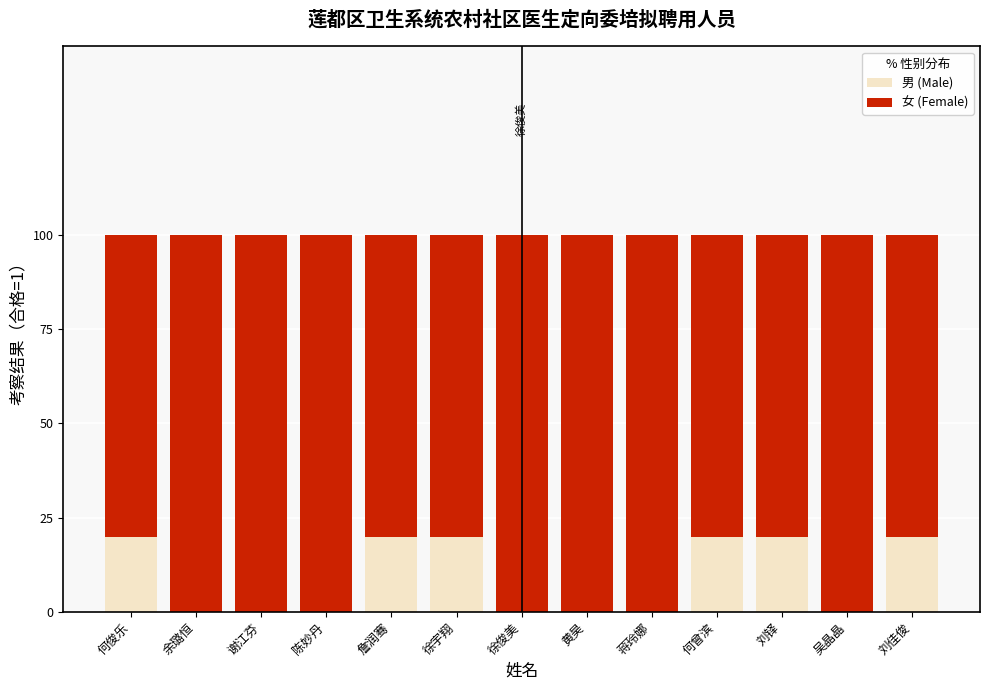

The 男 (Male) series shows 0.1 at 何俊乐. True or false?

False